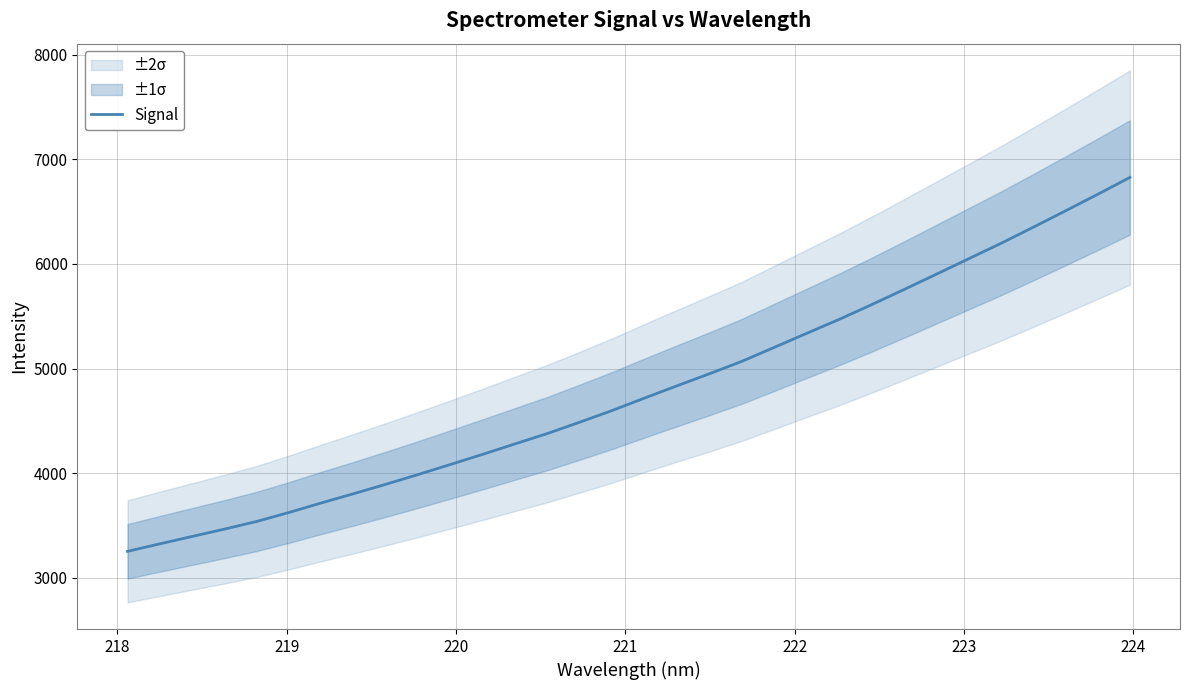

Reading left to right, what are all the values shown in this chart?

3253.5	3325.7	3396.1	3466.4	3540.1	3626.1	3717.4	3805.5	3896.1	3989.7	4085.7	4183.2	4282.9	4381.9	4490.6	4601.9	4720.8	4837.3	4952.2	5070.6	5203.8	5337.5	5470.3	5610.1	5754.3	5900.7	6048.1	6195.4	6349.7	6506.5	6664.8	6826.7